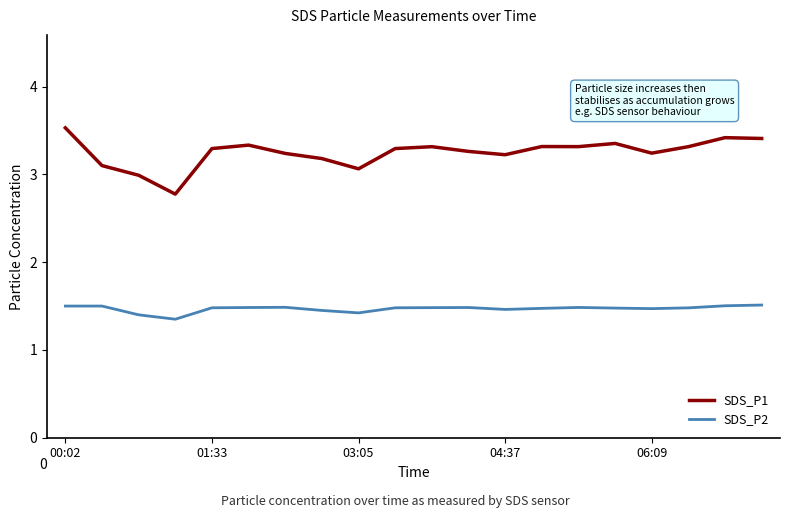

Which series has the widest spread of values?

SDS_P1